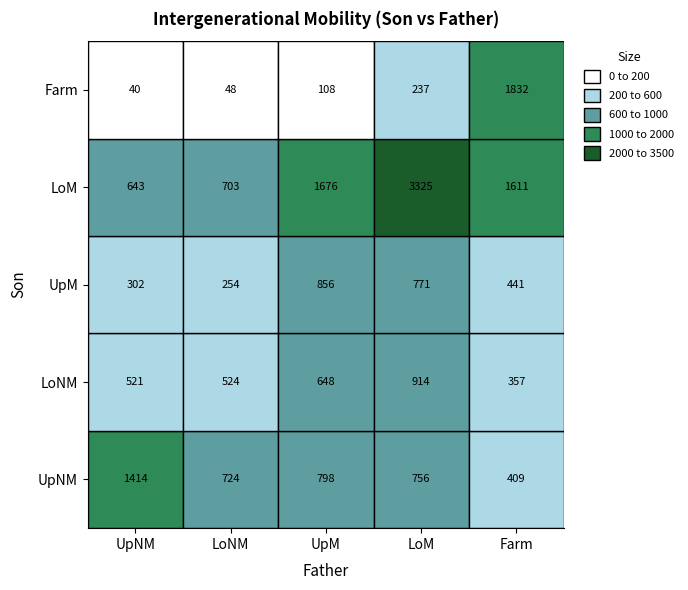

Reading left to right, what are all the values shown in this chart?

UpNM: 1414	724	798	756	409
LoNM: 521	524	648	914	357
UpM: 302	254	856	771	441
LoM: 643	703	1676	3325	1611
Farm: 40	48	108	237	1832